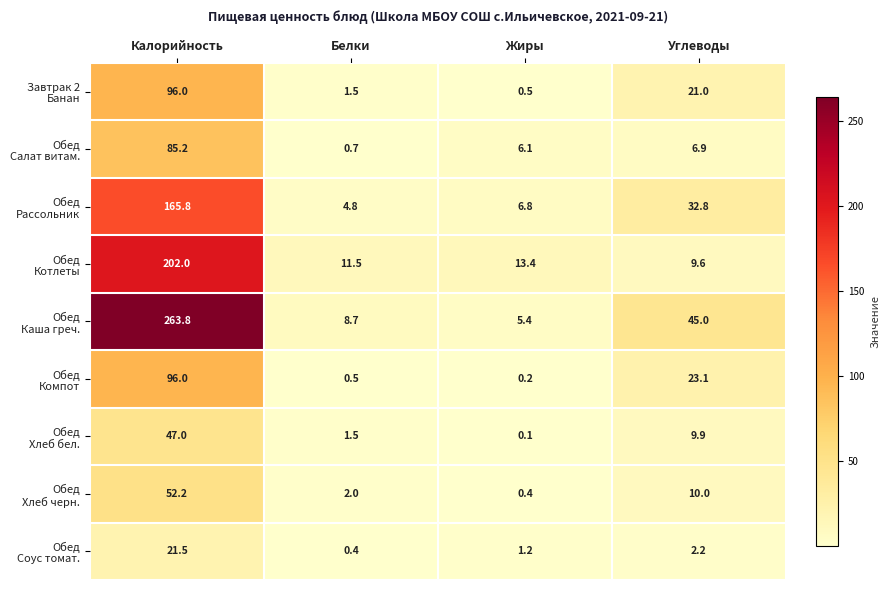

Count the number of categories in the chart.

4